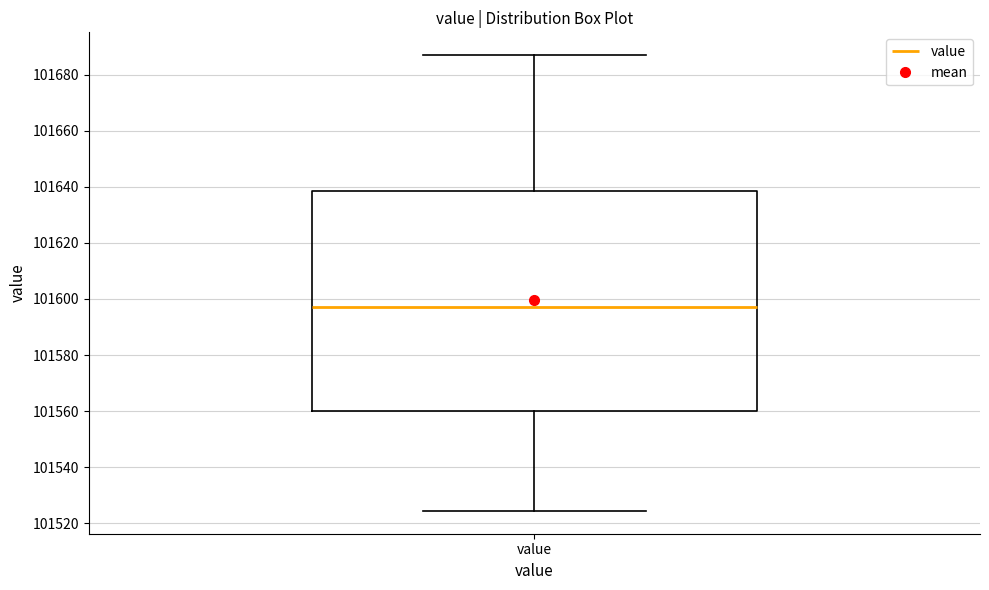

Transcribe this box plot: give where the median line is, the range the box spans, and where the two whiskers end, as read against the y-axis. The values are not printed on the chart, so give them approximately, as read against the axis.

median 101598, box 101560 to 101638, whiskers 101524 to 101686